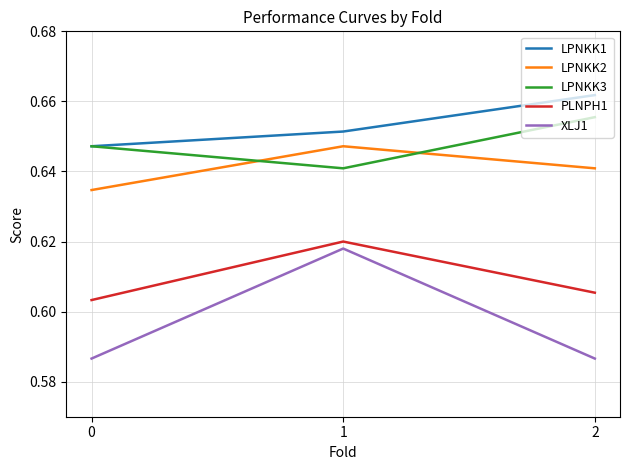

Which series has the largest total across all categories?

LPNKK1